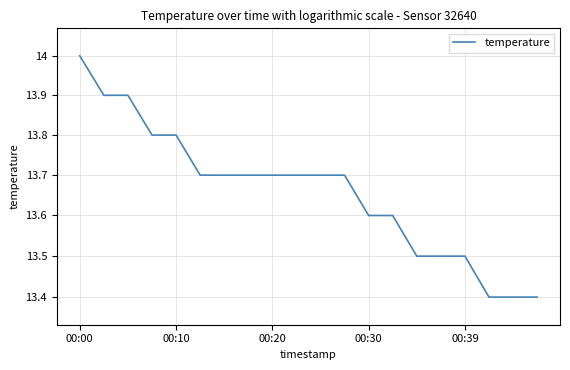

What is the sum of all values?

273.2